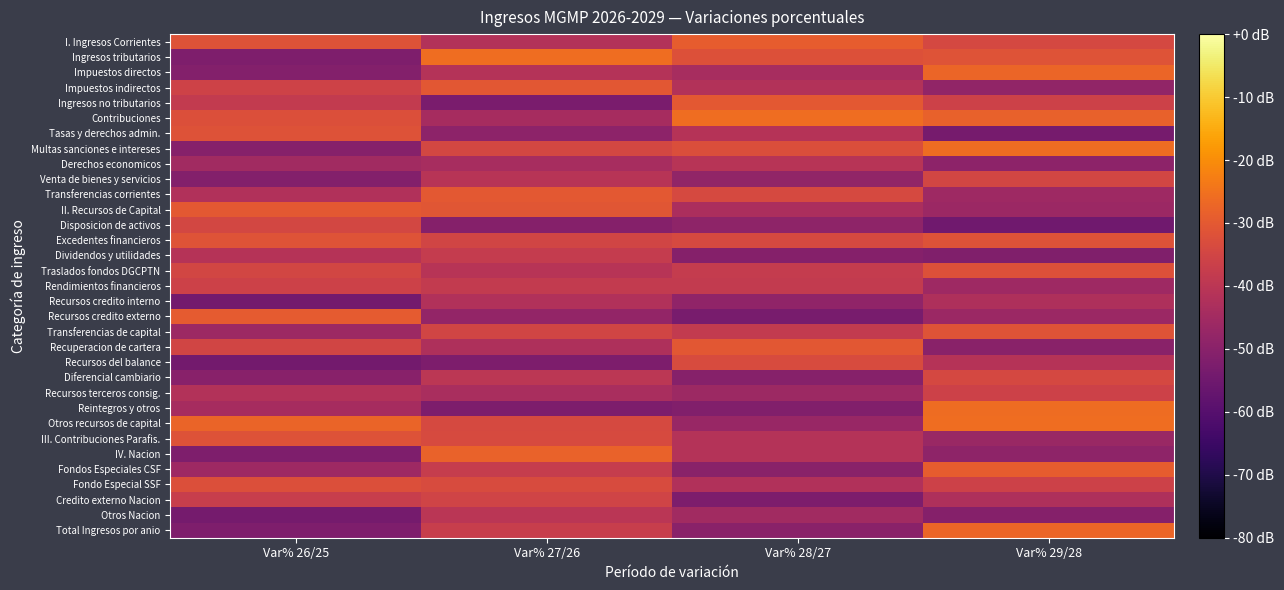

At which category is the sum across all series the highest?

Var% 29/28